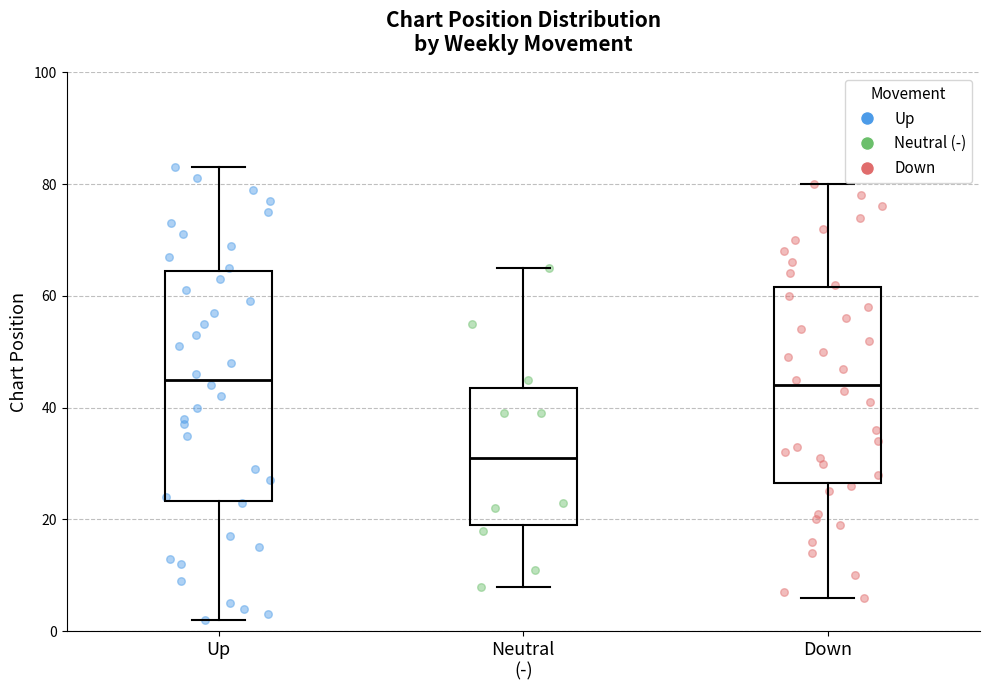

Where is the lower edge of the box for Neutral (-) on the y-axis? The values are not printed on the chart, so give them approximately, as read against the axis.

20